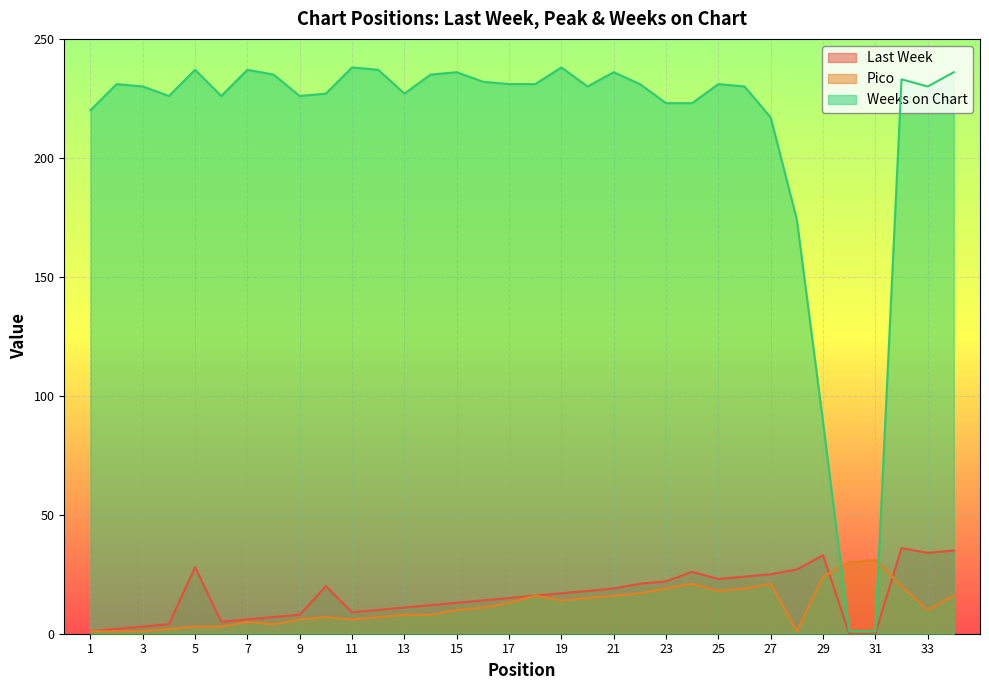

What is the sum of the Pico values at 30 and 7?

35